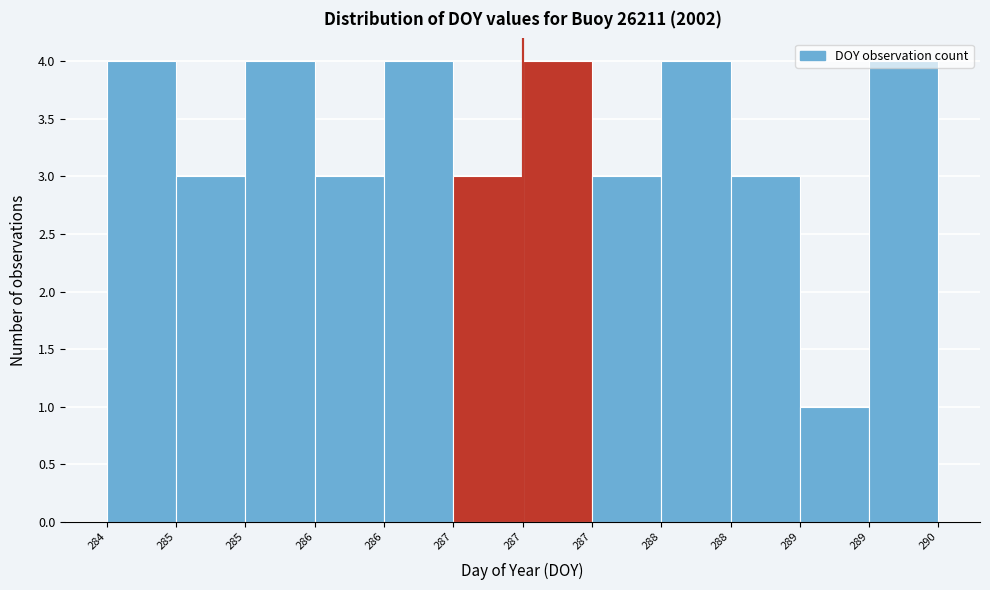

How many series are shown in this chart?

1